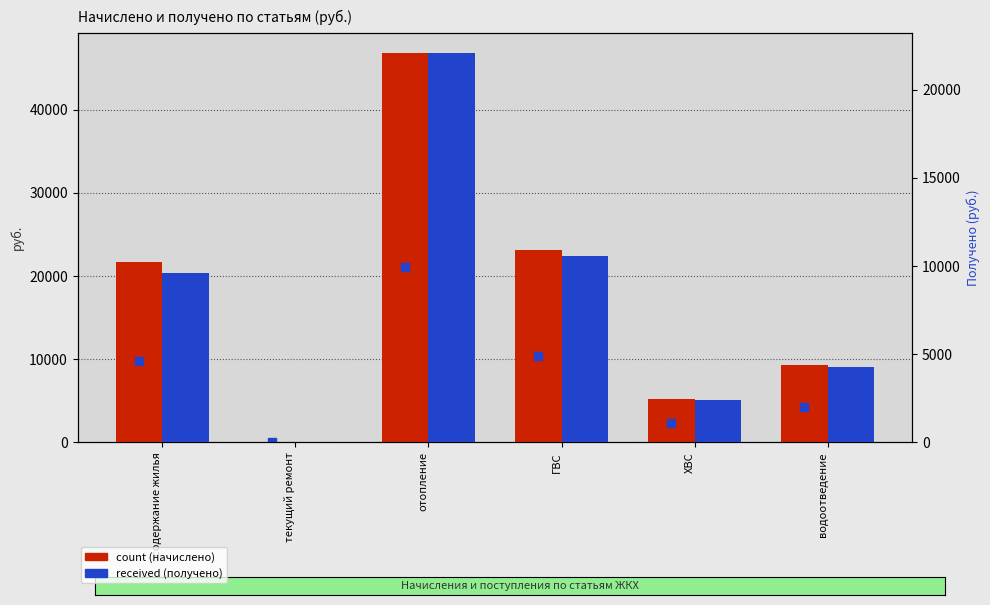

Reading left to right, list all the values displayed in this chart.

count: 21667.1	0.0	46860.9	23099.2	5201.1	9369.8
received: 9632.4	0.0	22101.9	10599.5	2395.1	4301.7